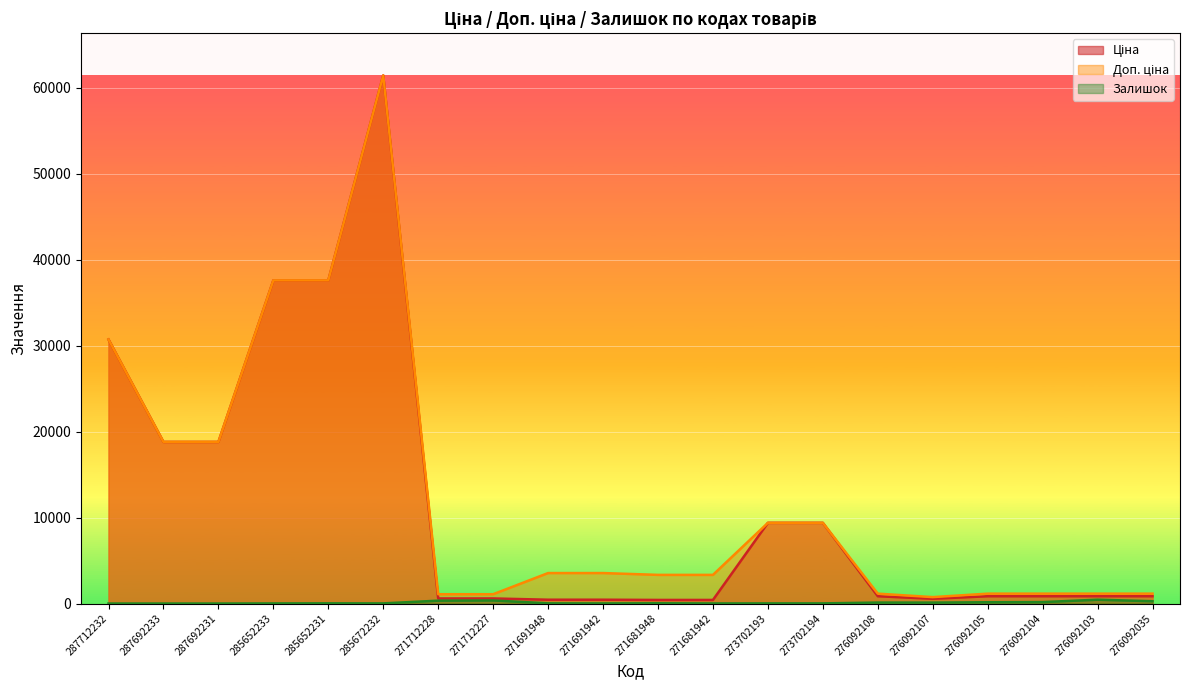

Which category has the highest value across all series?

285672232